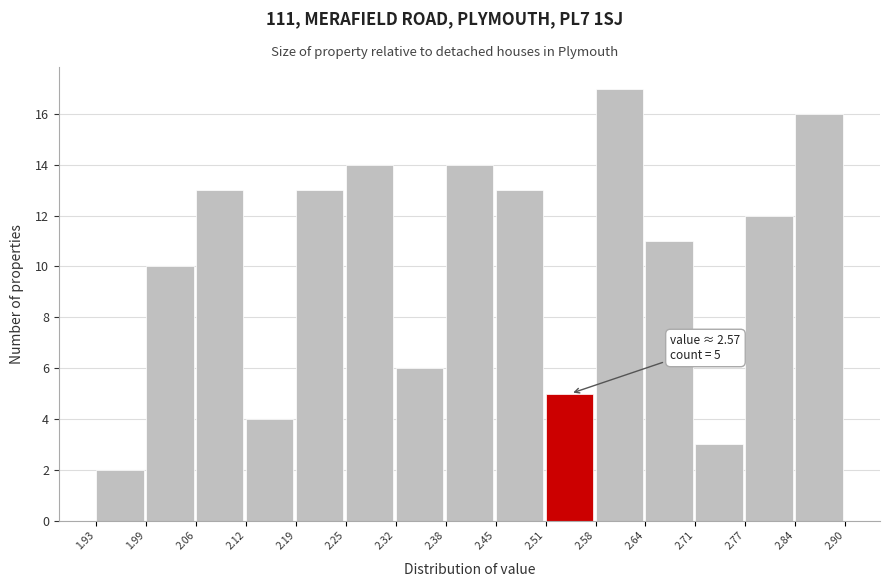

Which range on the x-axis has the tallest bar?

2.58 to 2.64